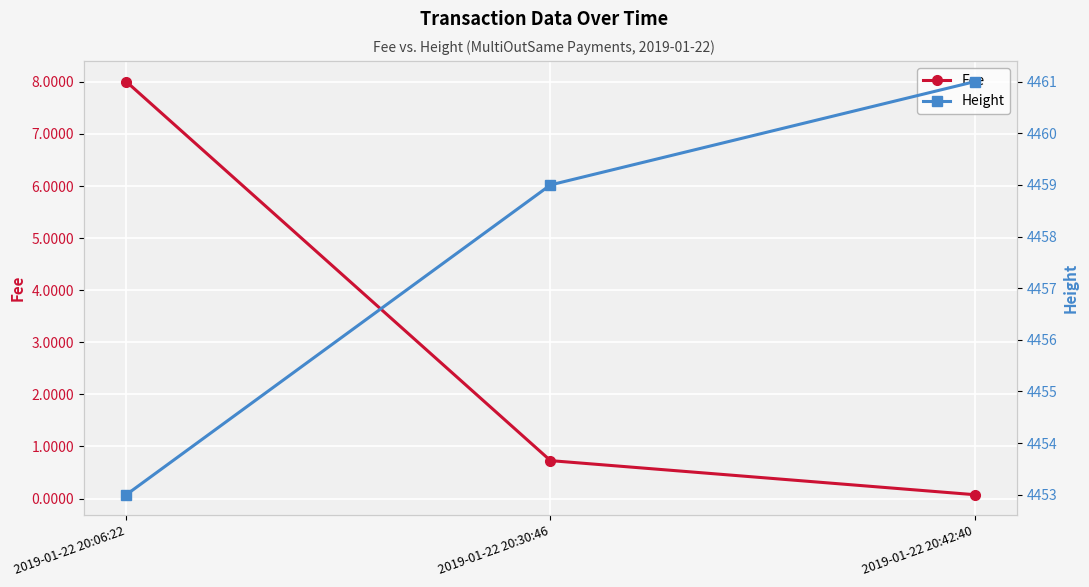

What are all the series names shown in the legend?

Fee, Height